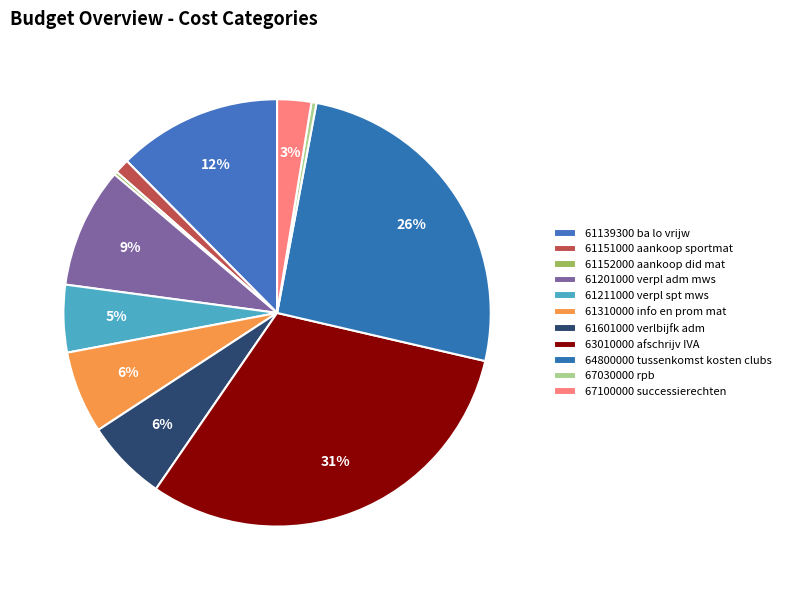

True or false: 61151000 aankoop sportmat accounts for 11% of the total.

False